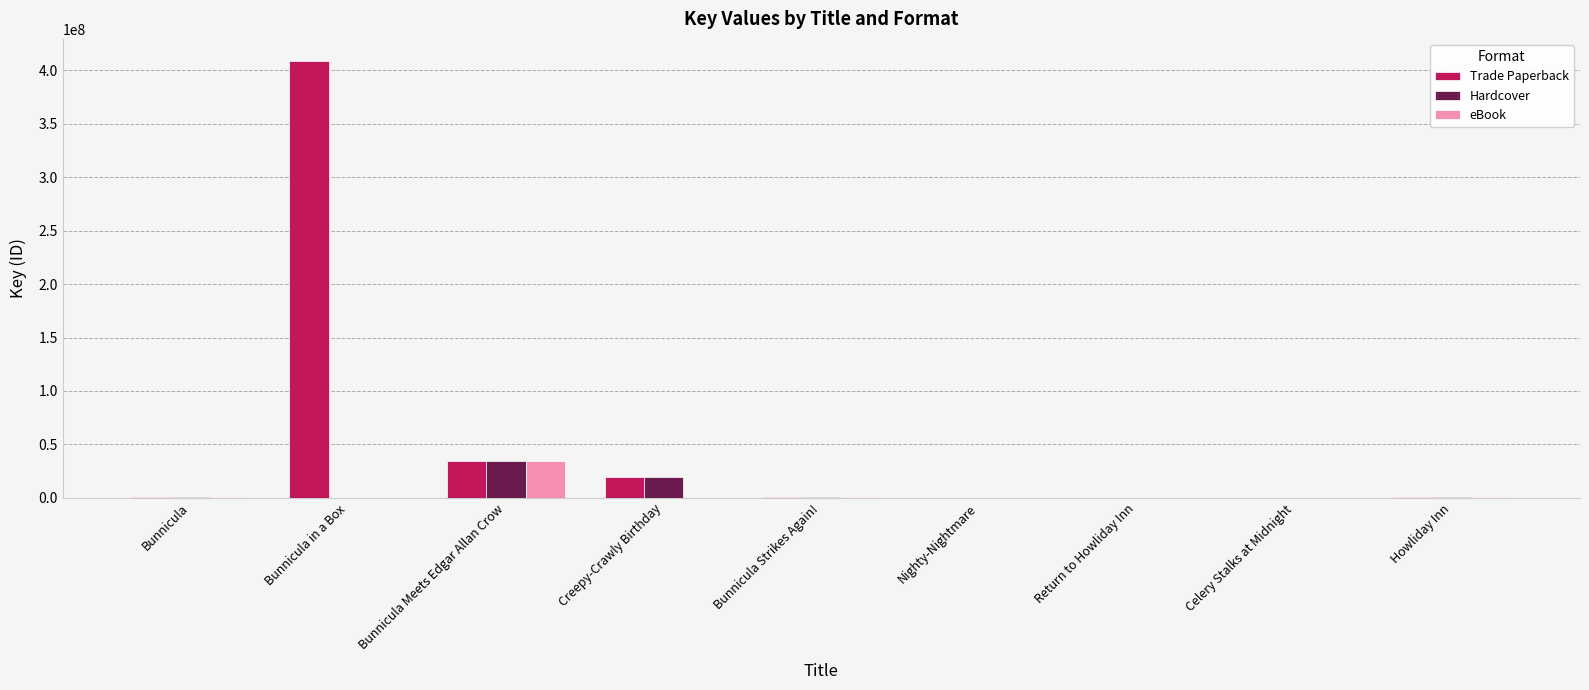

At which category is the sum across all series the highest?

Bunnicula in a Box